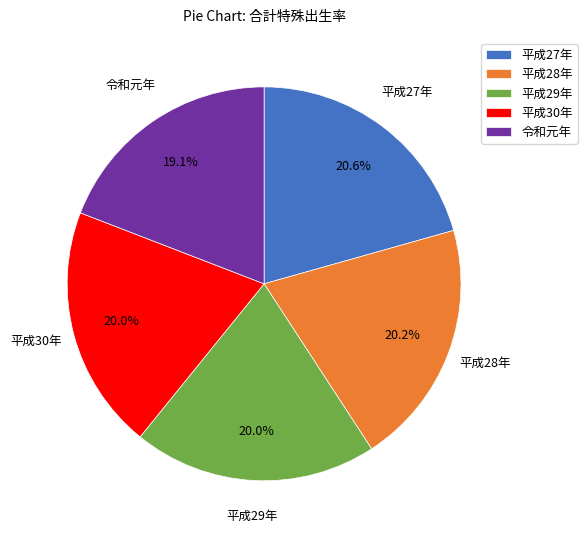

To the nearest percent, what portion does 平成27年 represent?

21%